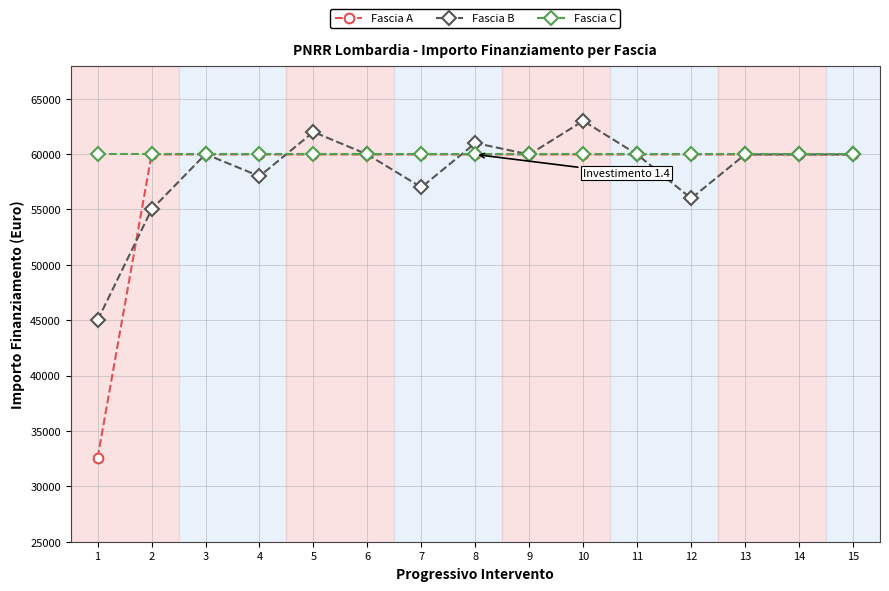

What is the value of the Fascia A point at the 15th from the left?

59966